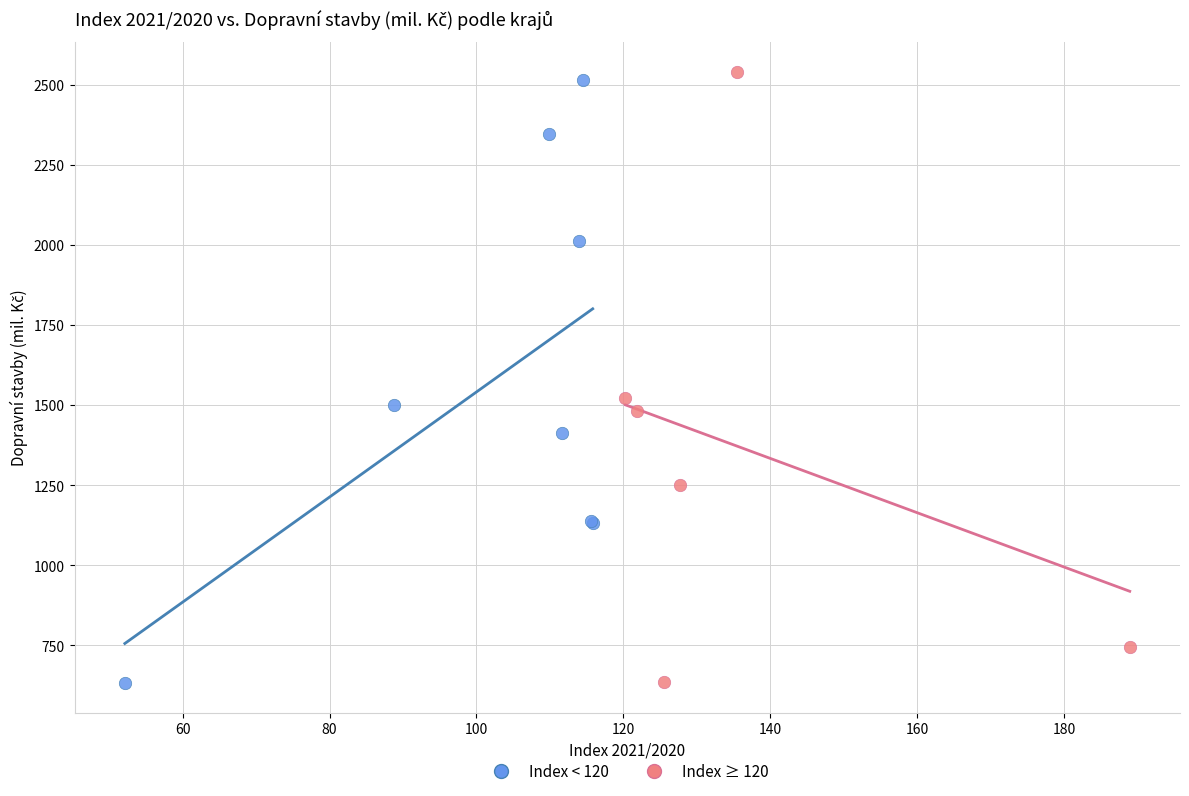

Which series has the widest spread of Y values?

Index ≥ 120